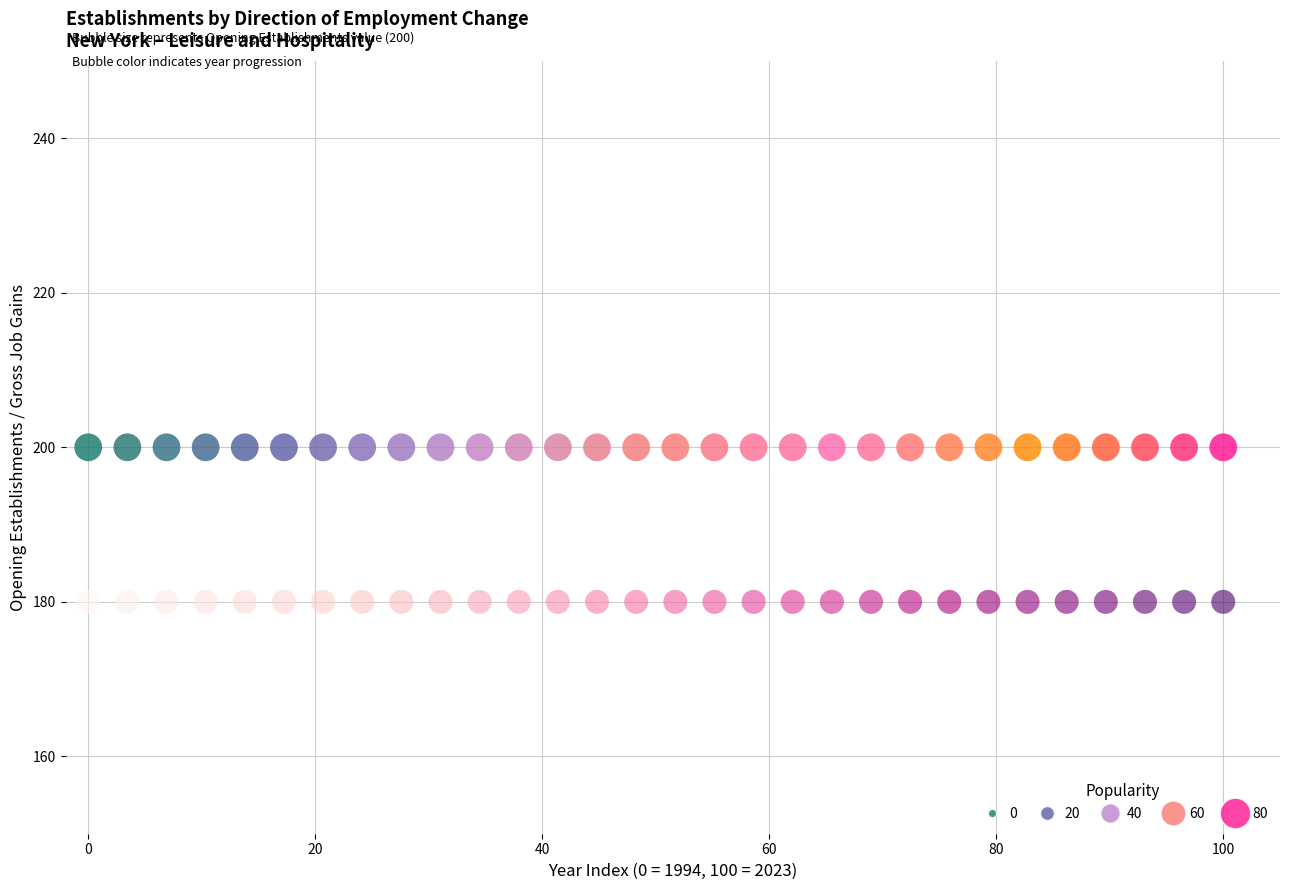

How many points are shown in the scatter plot?

60